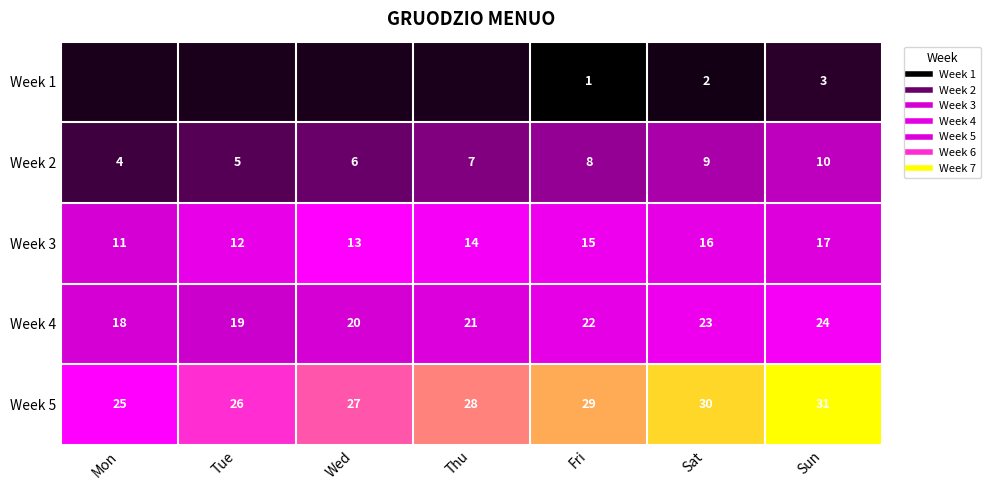

At which category is the sum across all series the highest?

Sun